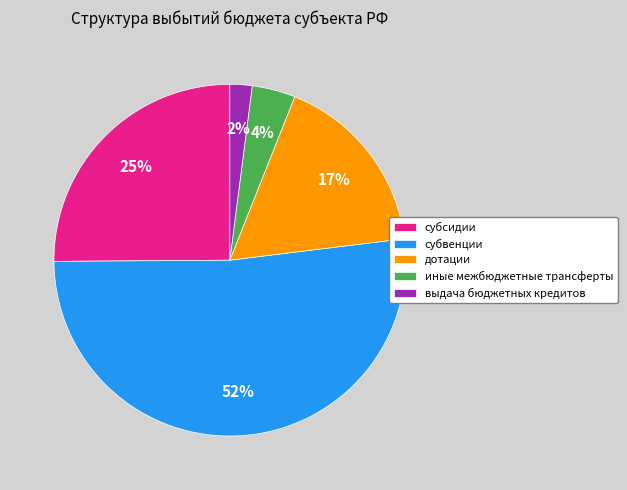

What percentage is the выдача бюджетных кредитов slice, to the nearest percent?

2%